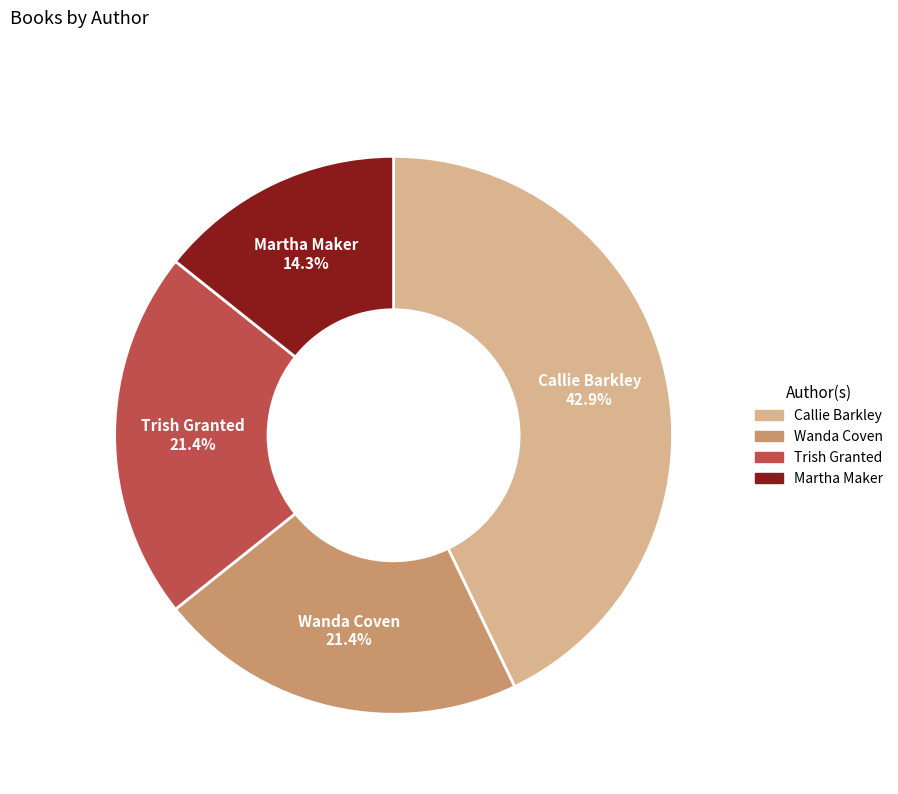

Is there a majority slice in this chart?

No